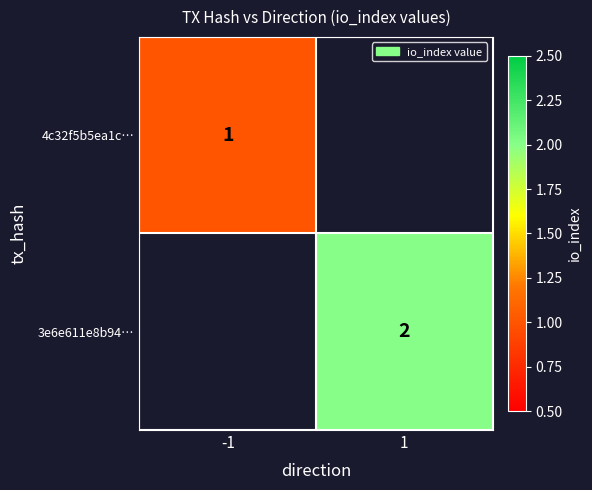

Is the value of 3e6e611e8b94… at 1 greater than the value of 4c32f5b5ea1c… at -1?

Yes